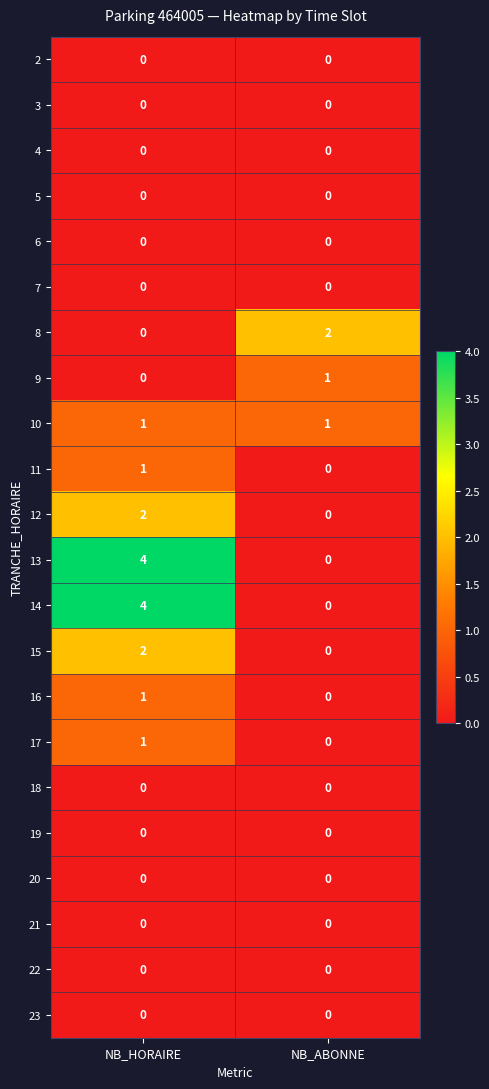

What is the spread (max minus min) of values at NB_HORAIRE?

4